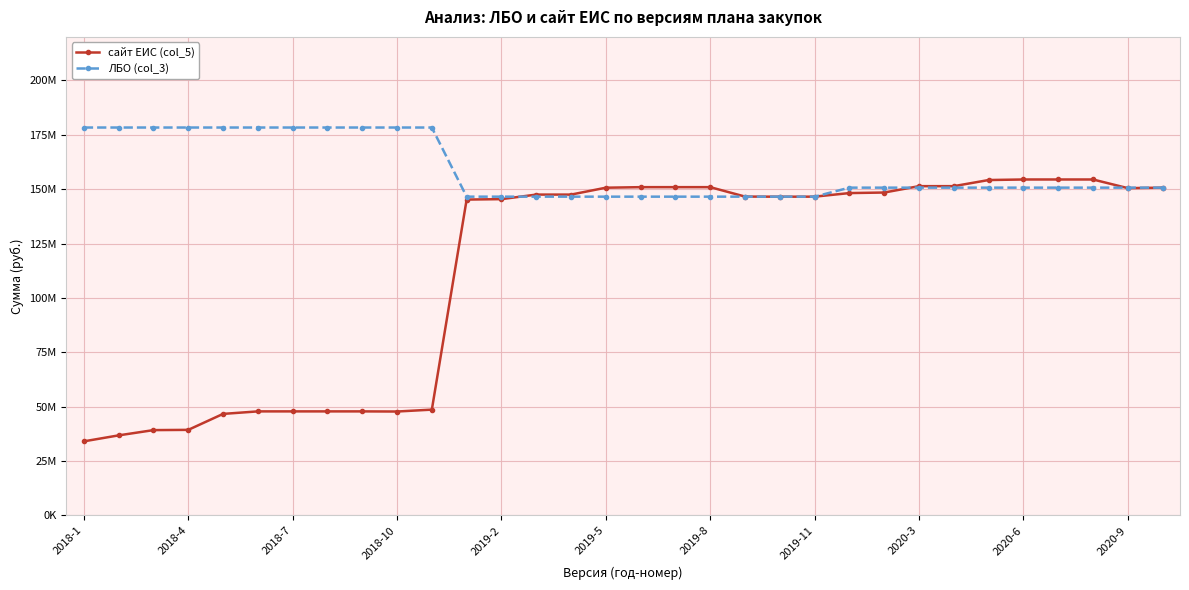

True or false: ЛБО (col_3) has more than 2 interior local peaks.

False